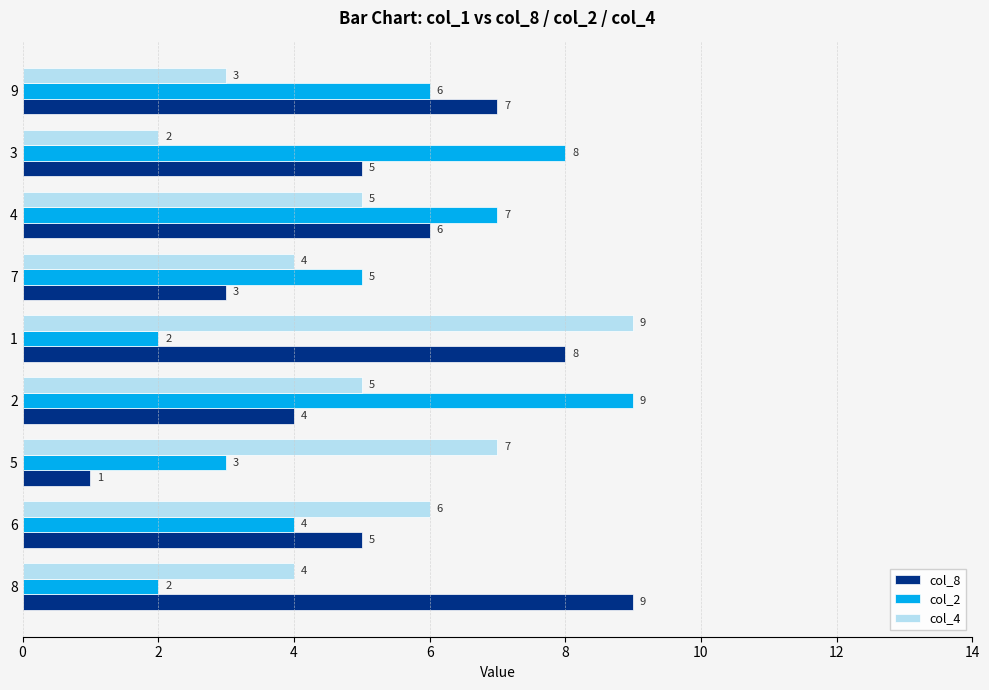

Is it true that col_8 equals 9 at 8?

True